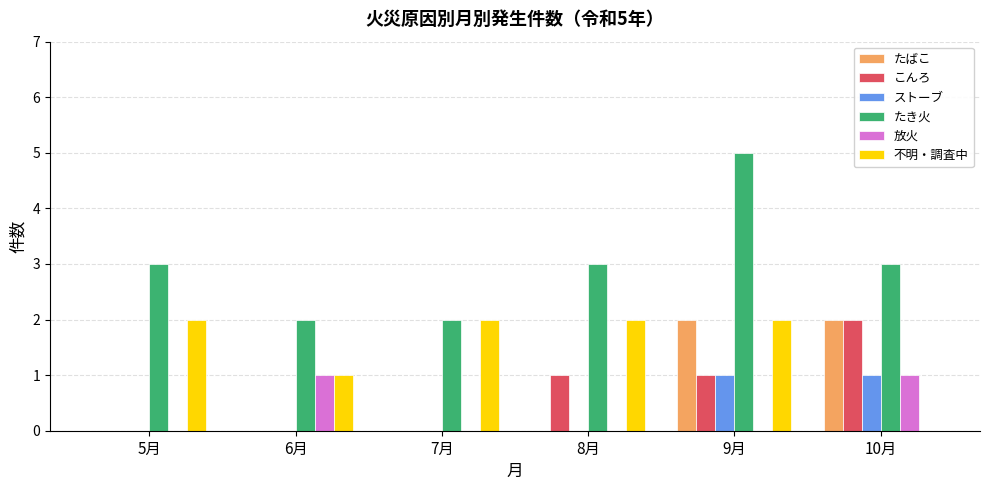

The value of こんろ at 8月 is 2. True or false?

False